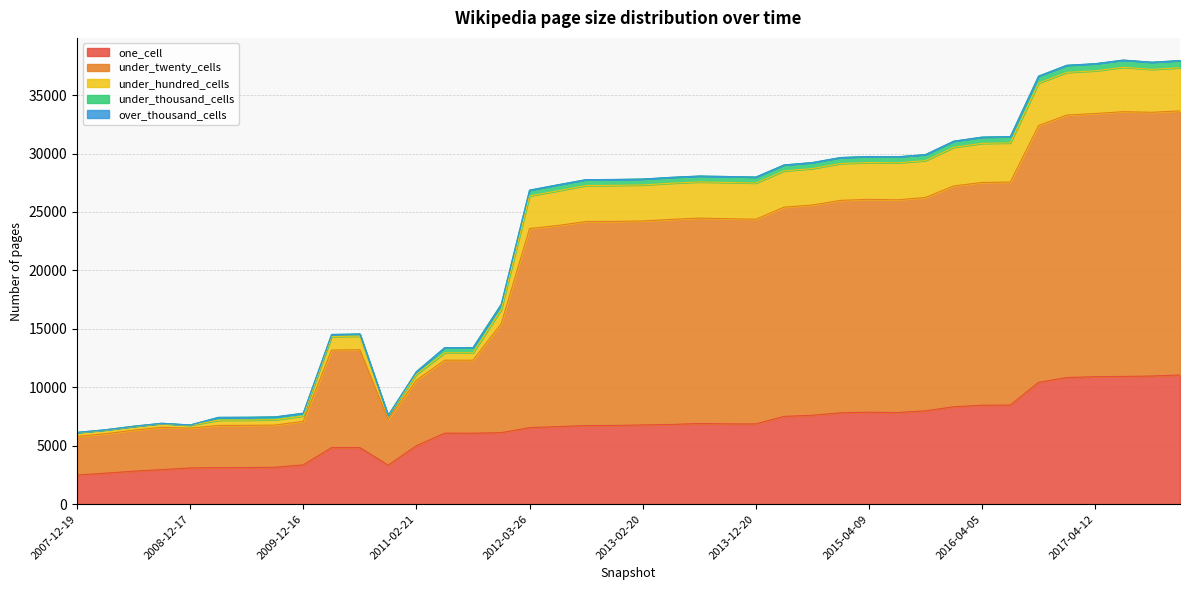

Which has a higher value, 2008-10-10 or 2016-10-07?

2016-10-07